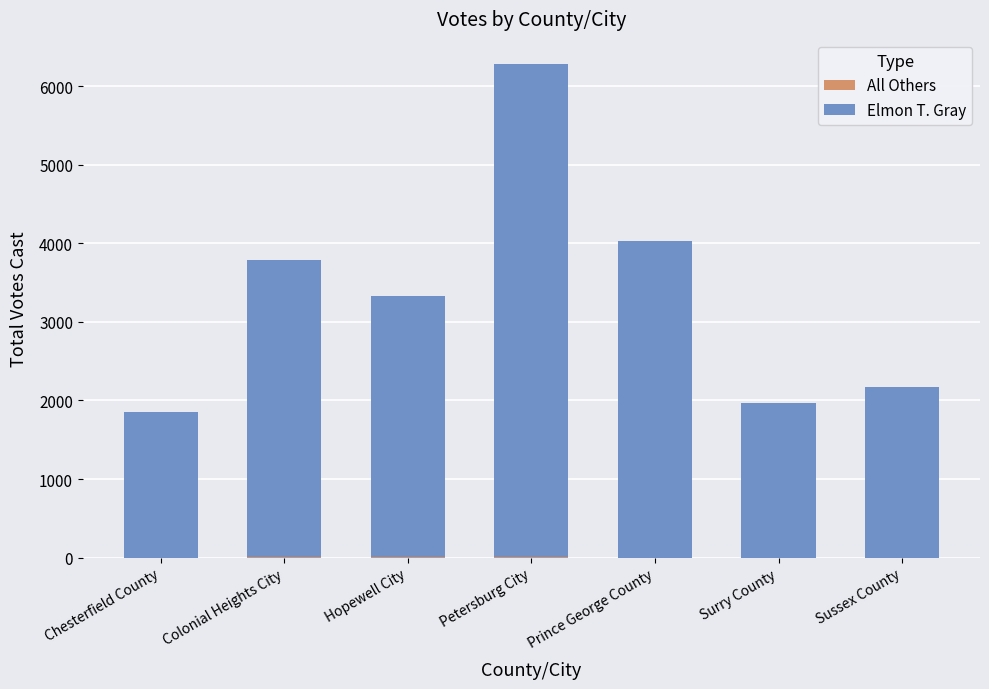

At which category is the sum across all series the highest?

Petersburg City